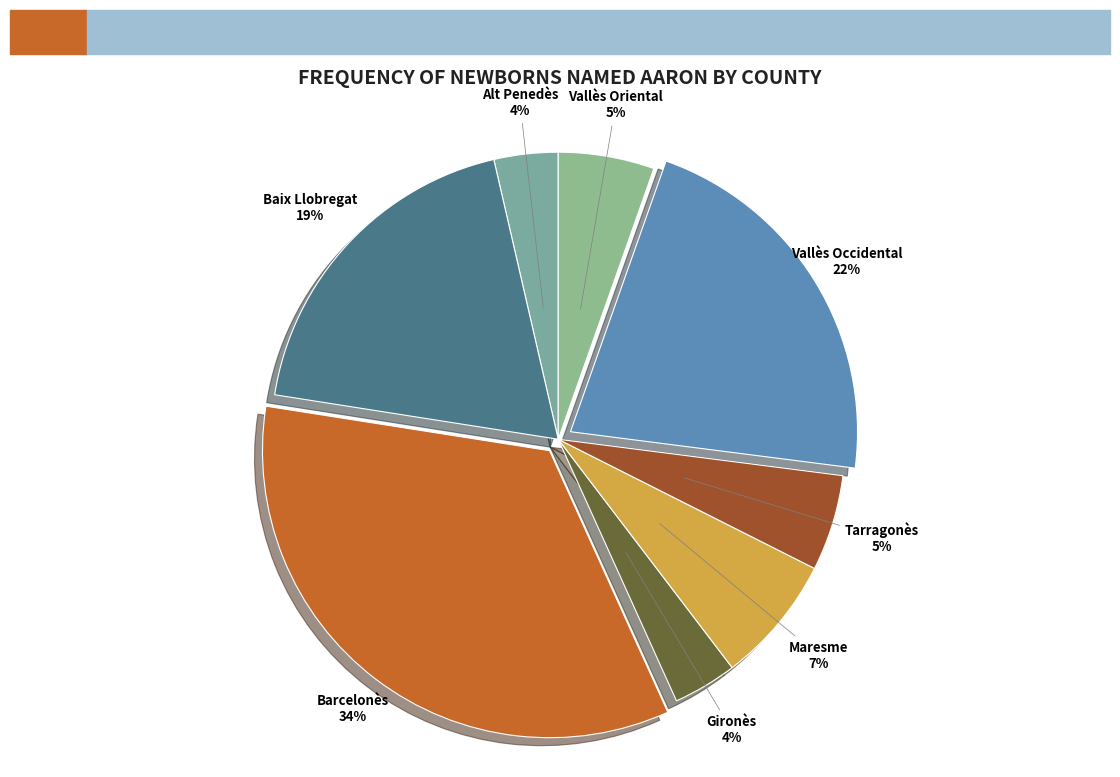

Which category has the biggest portion of the pie?

Barcelonès